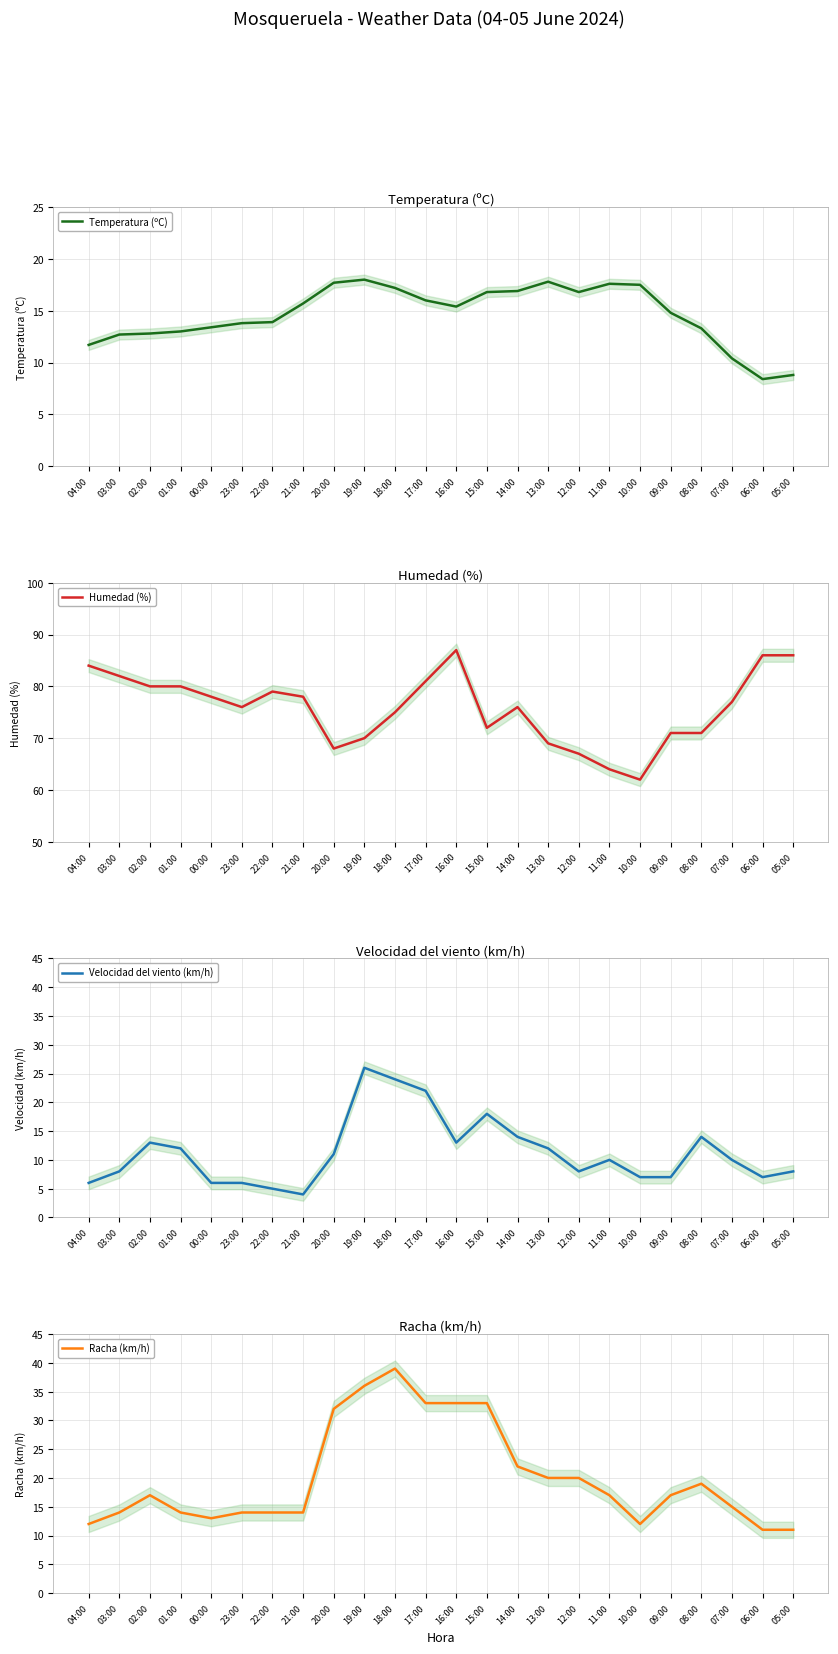

Reading left to right, what are all the values shown in this chart?

Temperatura (ºC): 11.7	12.7	12.8	13.0	13.4	13.8	13.9	15.7	17.7	18.0	17.2	16.0	15.4	16.8	16.9	17.8	16.8	17.6	17.5	14.8	13.3	10.4	8.4	8.8
Humedad (%): 84.0	82.0	80.0	80.0	78.0	76.0	79.0	78.0	68.0	70.0	75.0	81.0	87.0	72.0	76.0	69.0	67.0	64.0	62.0	71.0	71.0	77.0	86.0	86.0
Velocidad del viento (km/h): 6.0	8.0	13.0	12.0	6.0	6.0	5.0	4.0	11.0	26.0	24.0	22.0	13.0	18.0	14.0	12.0	8.0	10.0	7.0	7.0	14.0	10.0	7.0	8.0
Racha (km/h): 12.0	14.0	17.0	14.0	13.0	14.0	14.0	14.0	32.0	36.0	39.0	33.0	33.0	33.0	22.0	20.0	20.0	17.0	12.0	17.0	19.0	15.0	11.0	11.0